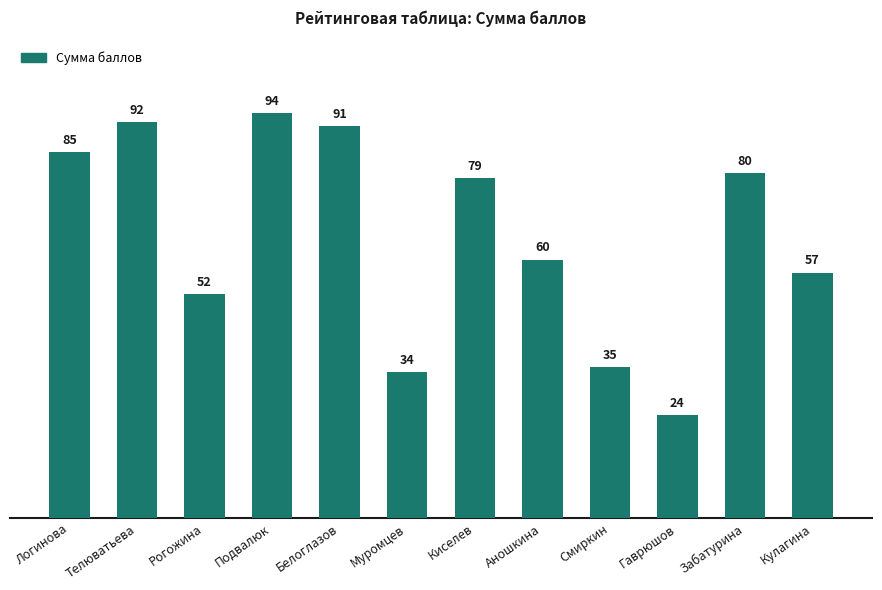

Reading left to right, what are all the values shown in this chart?

85	92	52	94	91	34	79	60	35	24	80	57